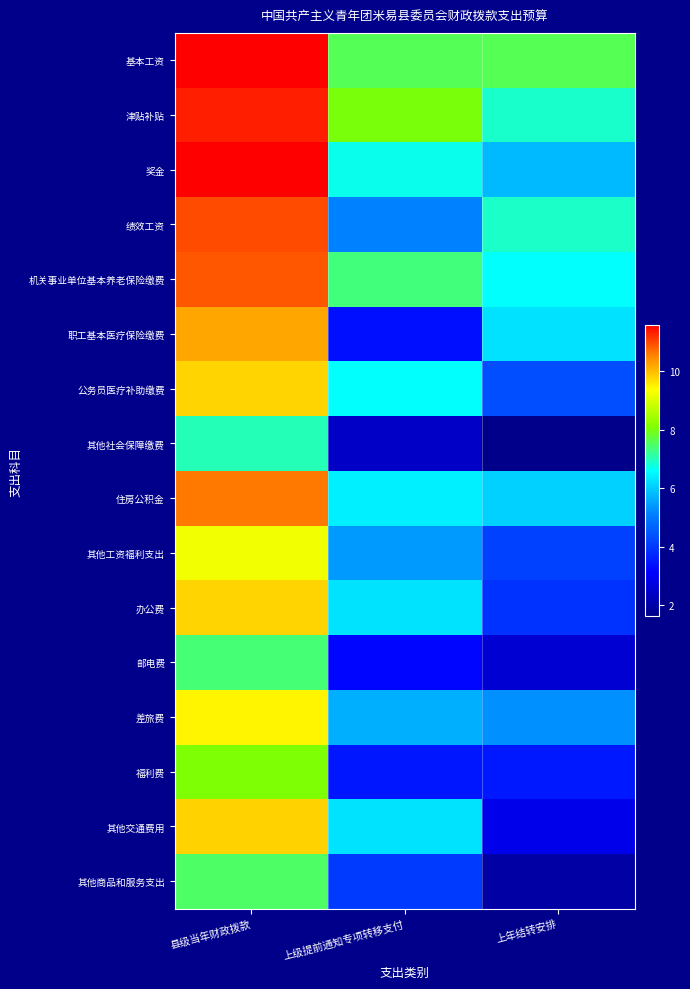

Reading left to right, extract all data points from this chart.

基本工资: 县级当年财政拨款=11.6	上级提前通知专项转移支付=7.6	上年结转安排=7.6
津贴补贴: 县级当年财政拨款=11.3	上级提前通知专项转移支付=8.0	上年结转安排=6.9
奖金: 县级当年财政拨款=11.6	上级提前通知专项转移支付=6.7	上年结转安排=5.8
绩效工资: 县级当年财政拨款=11.0	上级提前通知专项转移支付=5.1	上年结转安排=6.9
机关事业单位基本养老保险缴费: 县级当年财政拨款=10.9	上级提前通知专项转移支付=7.4	上年结转安排=6.6
职工基本医疗保险缴费: 县级当年财政拨款=10.2	上级提前通知专项转移支付=3.4	上年结转安排=6.3
公务员医疗补助缴费: 县级当年财政拨款=9.8	上级提前通知专项转移支付=6.6	上年结转安排=4.3
其他社会保障缴费: 县级当年财政拨款=7.0	上级提前通知专项转移支付=2.4	上年结转安排=1.6
住房公积金: 县级当年财政拨款=10.6	上级提前通知专项转移支付=6.4	上年结转安排=6.1
其他工资福利支出: 县级当年财政拨款=9.2	上级提前通知专项转移支付=5.4	上年结转安排=4.1
办公费: 县级当年财政拨款=9.8	上级提前通知专项转移支付=6.3	上年结转安排=3.9
邮电费: 县级当年财政拨款=7.4	上级提前通知专项转移支付=3.2	上年结转安排=2.6
差旅费: 县级当年财政拨款=9.5	上级提前通知专项转移支付=5.7	上年结转安排=5.3
福利费: 县级当年财政拨款=8.1	上级提前通知专项转移支付=3.5	上年结转安排=3.5
其他交通费用: 县级当年财政拨款=9.8	上级提前通知专项转移支付=6.3	上年结转安排=2.9
其他商品和服务支出: 县级当年财政拨款=7.5	上级提前通知专项转移支付=4.0	上年结转安排=2.0